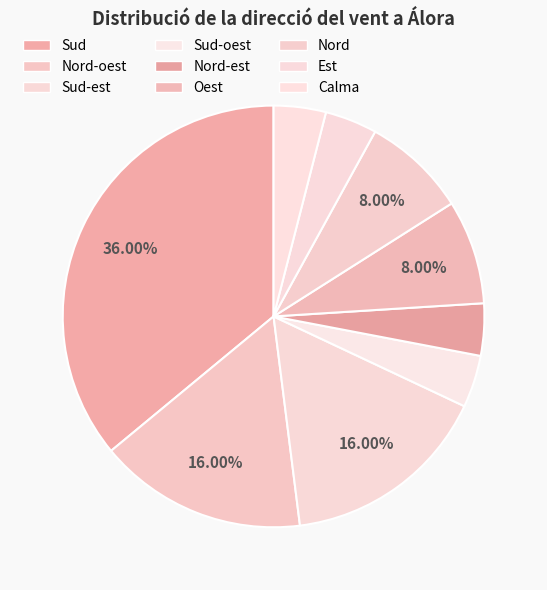

How many slices are in this pie chart?

9